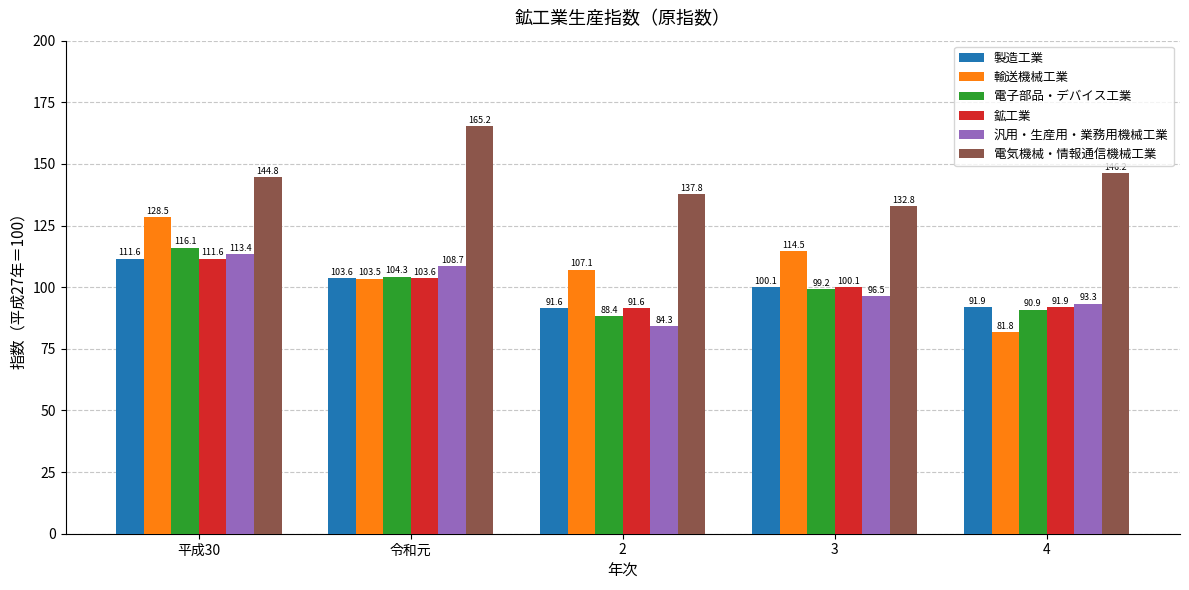

Reading right to left, transcribe all the data shown in this chart.

製造工業: 91.9	100.1	91.6	103.6	111.6
輸送機械工業: 81.8	114.5	107.1	103.5	128.5
電子部品・デバイス工業: 90.9	99.2	88.4	104.3	116.1
鉱工業: 91.9	100.1	91.6	103.6	111.6
汎用・生産用・業務用機械工業: 93.3	96.5	84.3	108.7	113.4
電気機械・情報通信機械工業: 146.2	132.8	137.8	165.2	144.8